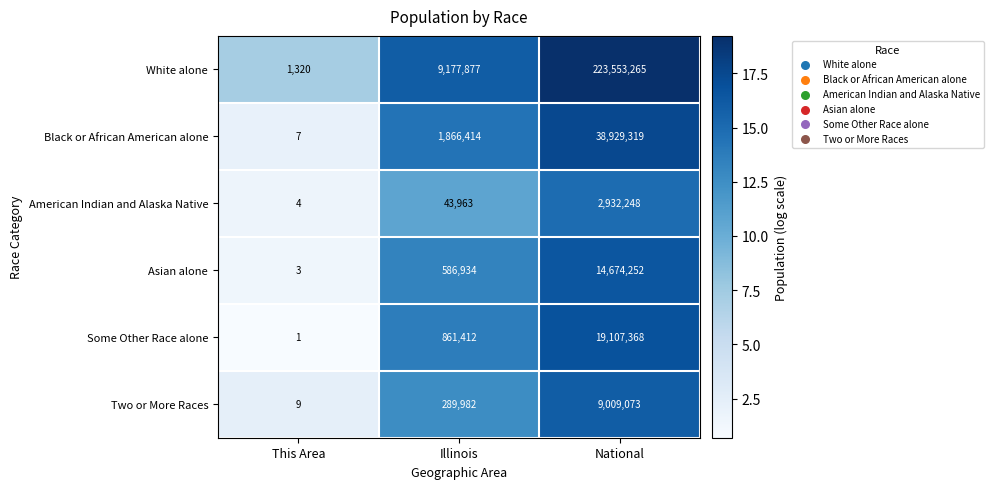

Which series has the largest total across all categories?

White alone